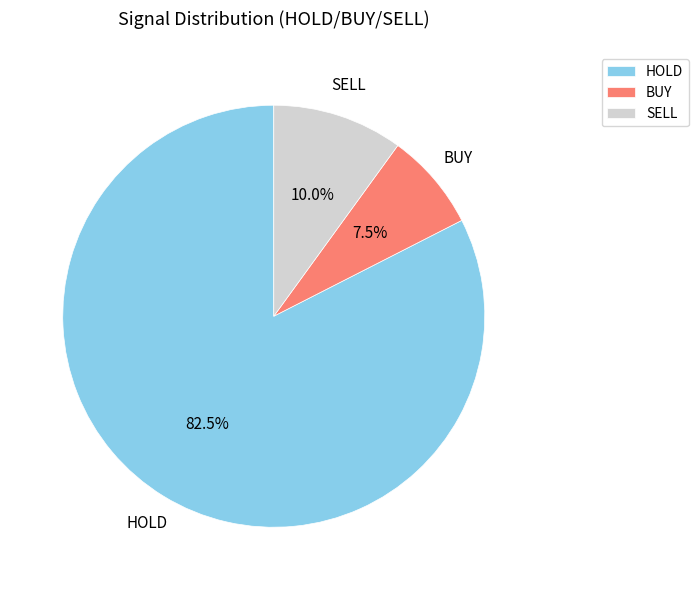

Combined, what portion of the pie is SELL and HOLD?

92.5%